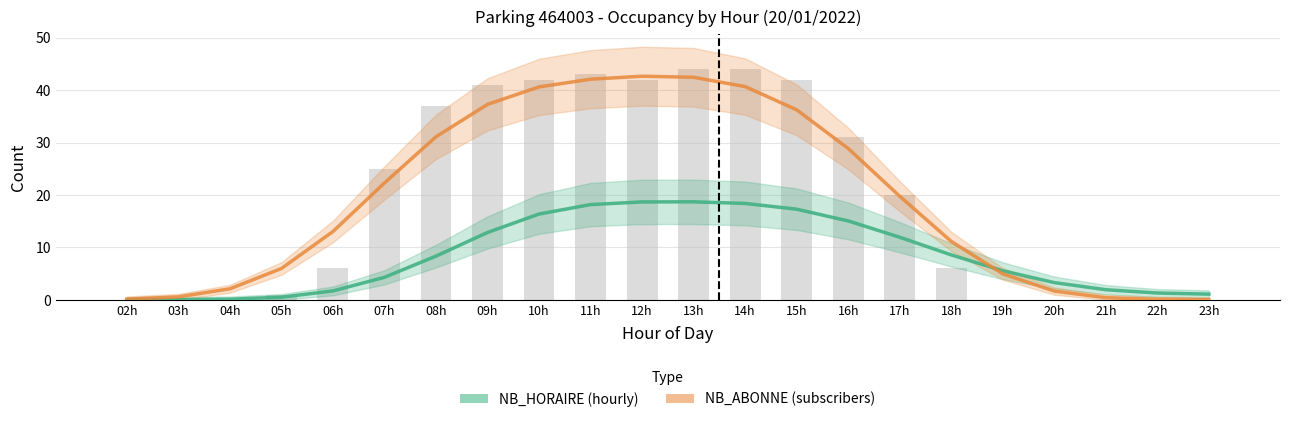

Which series has the largest range (max minus min)?

NB_ABONNE (subscribers)